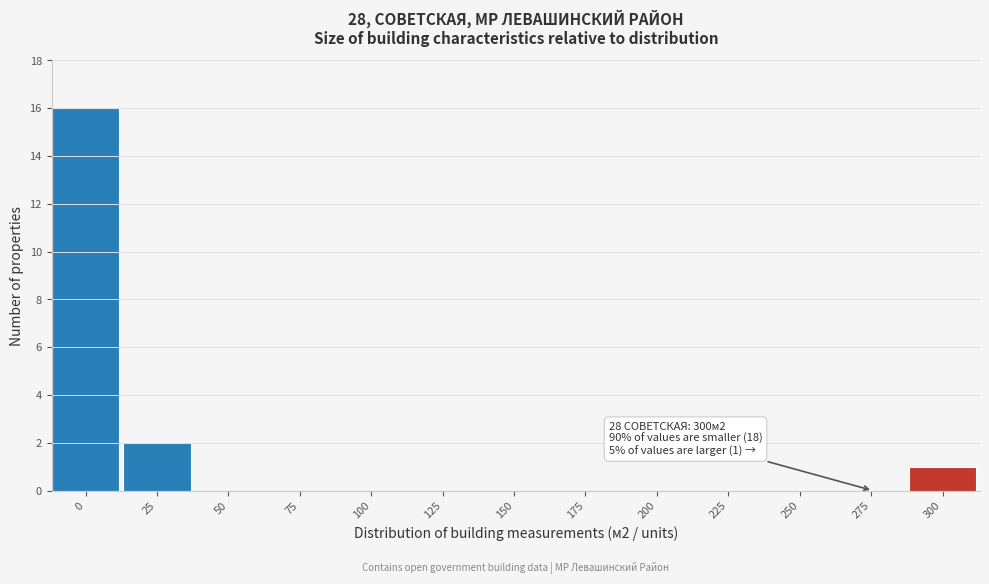

Reading left to right, transcribe all the data shown in this chart.

0=16	25=2	50=0	75=0	100=0	125=0	150=0	175=0	200=0	225=0	250=0	275=0	300=1